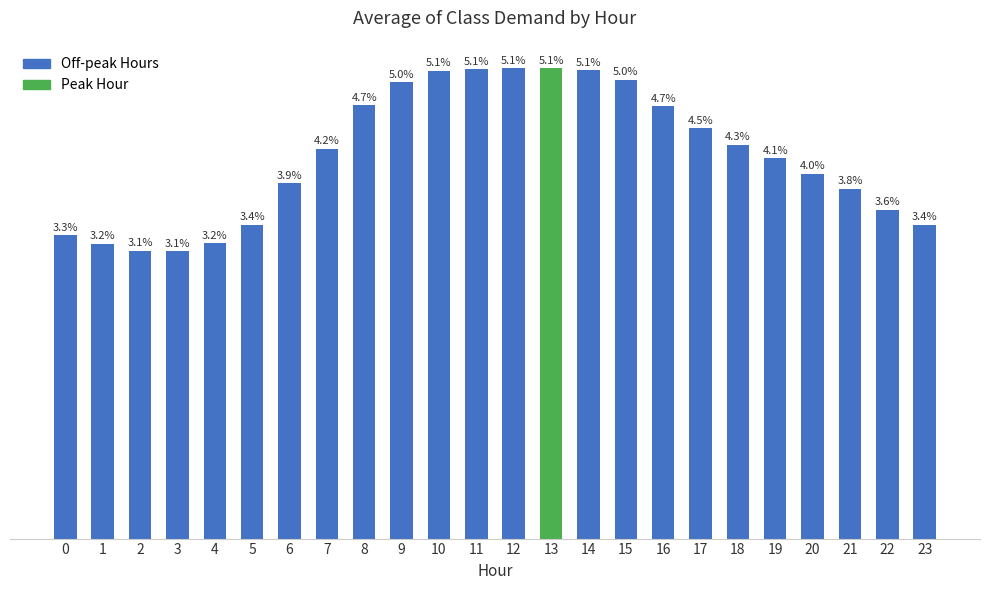

Reading left to right, list all the values displayed in this chart.

93604.0	90996.1	88878.3	88652.9	91066.2	96916.1	109592.7	120370.3	133739.3	140860.5	144417.8	144858.1	145085.7	145104.7	144496.6	141627.0	133403.1	126605.3	121431.9	117319.7	112556.7	107947.2	101400.1	96784.3